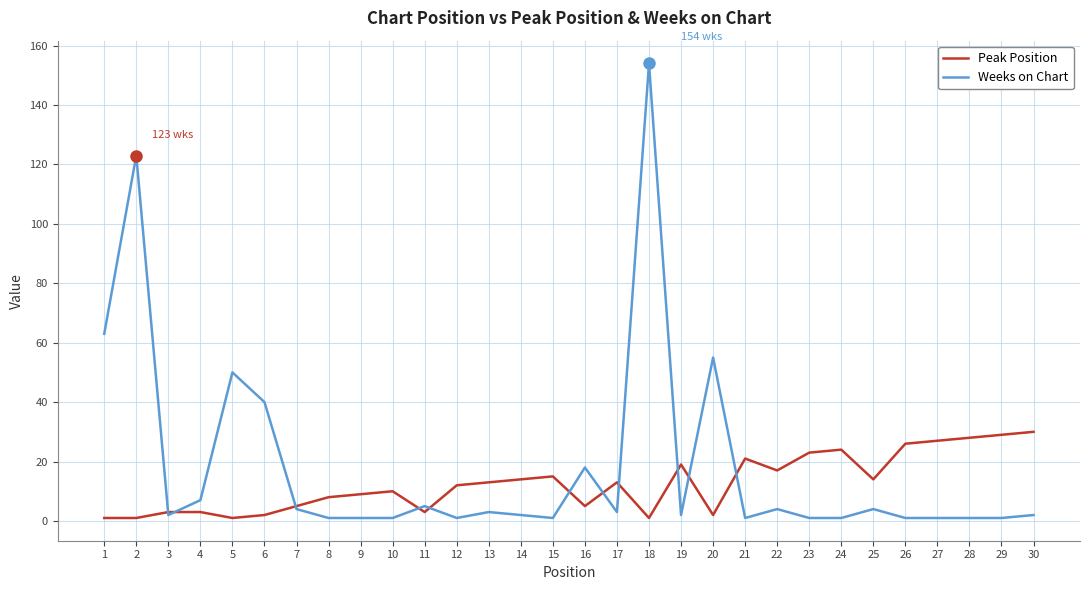

Is the value of Weeks on Chart at 1 greater than the value of Peak Position at 27?

Yes